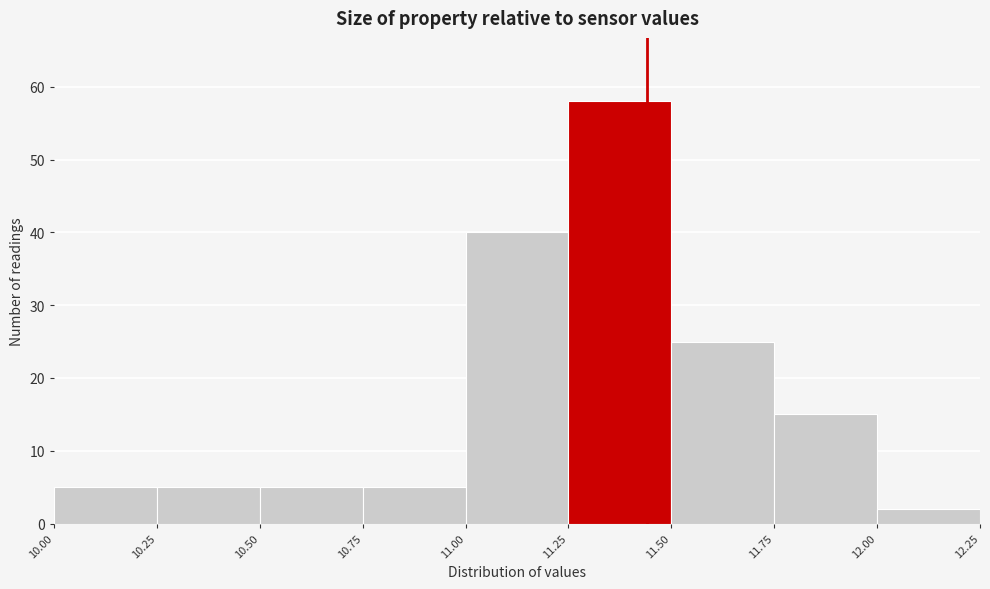

How tall is the bar that spans 10.75 to 11.00 on the x-axis? The values are not printed on the chart, so give them approximately, as read against the axis.

5